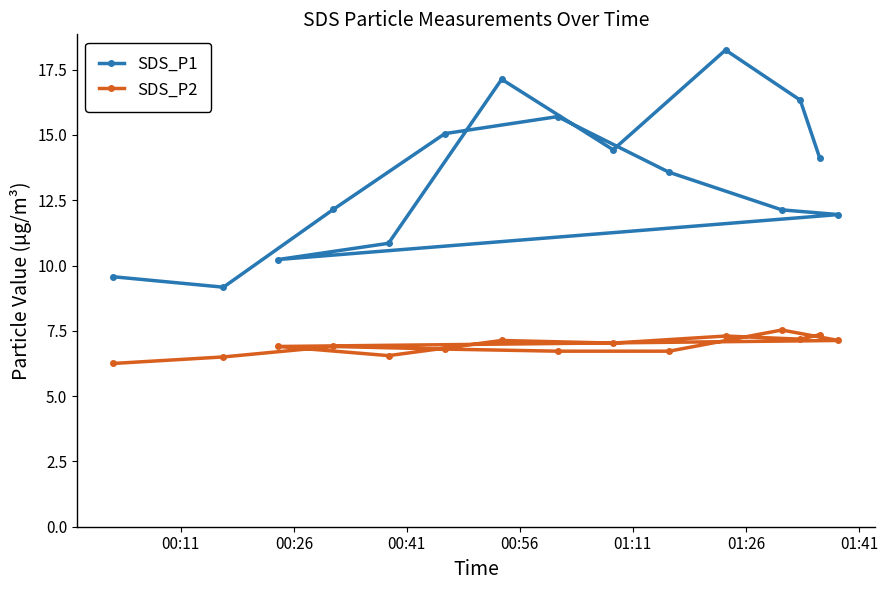

How many interior local peaks does the SDS_P2 series have?

4